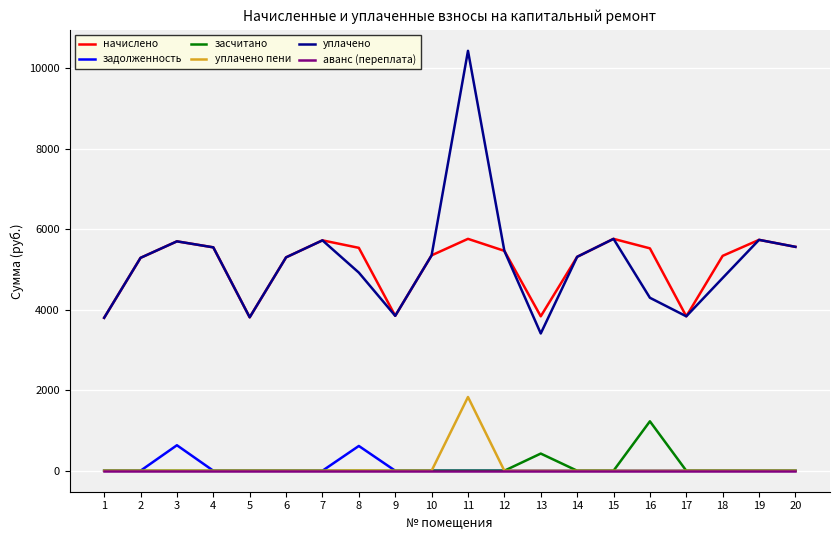

Rank the series by their maximum value, from lowest to highest.

аванс (переплата), задолженность, засчитано, уплачено пени, начислено, уплачено